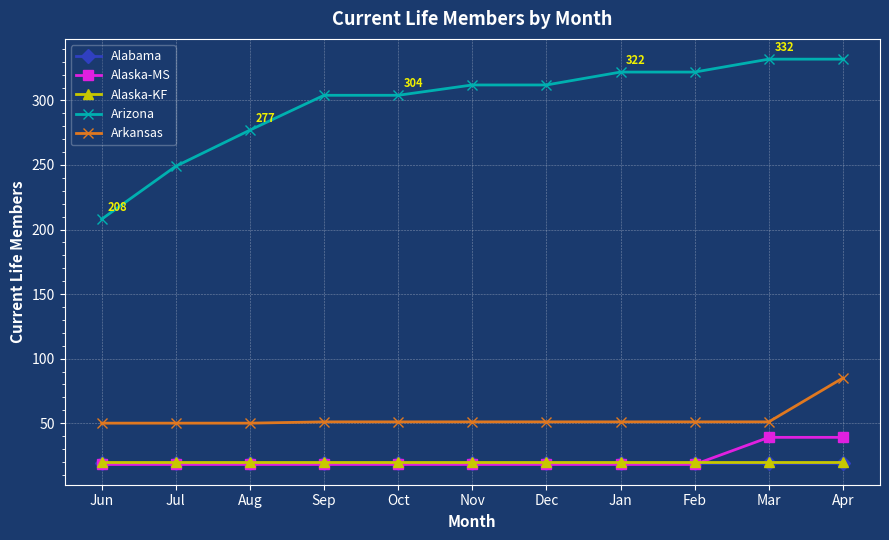

What is the difference between the highest and lowest values at Oct?

286